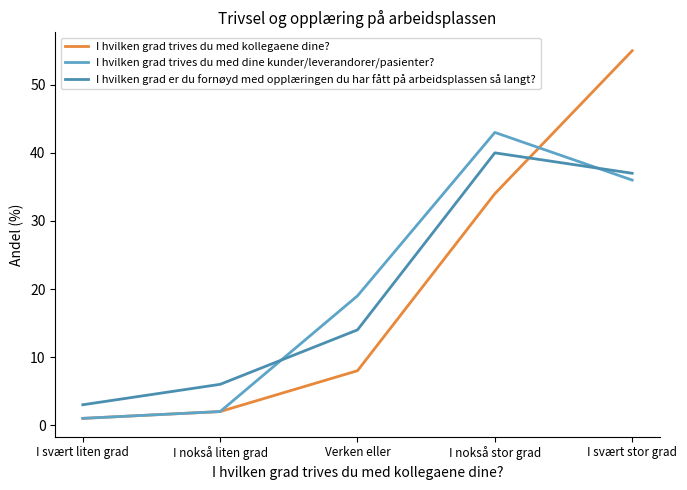

At which category does the chart reach its minimum across all series?

I svært liten grad